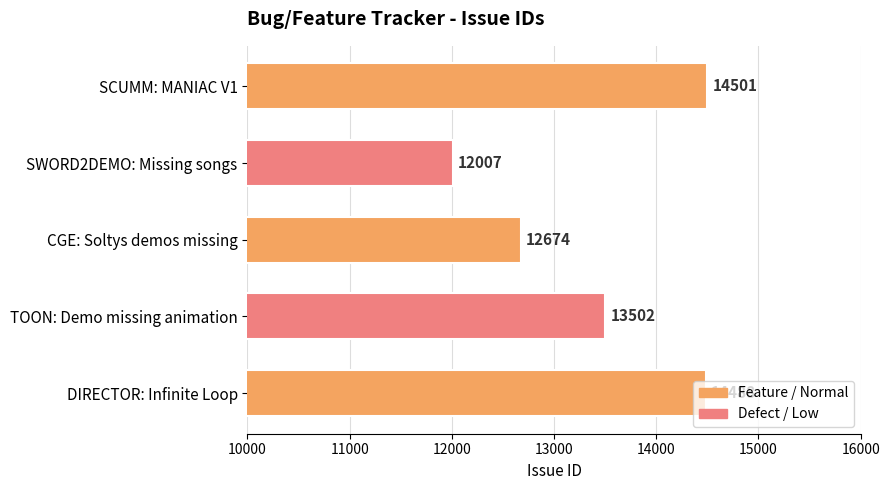

List the labels in order of value, largest first.

SCUMM: MANIAC V1, DIRECTOR: Infinite Loop, TOON: Demo missing animation, CGE: Soltys demos missing, SWORD2DEMO: Missing songs